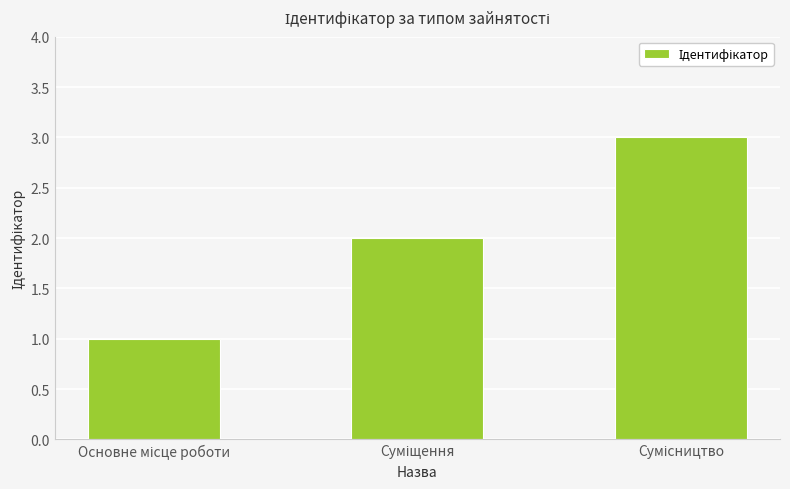

Are the bars grouped side by side (vs. stacked)?

No